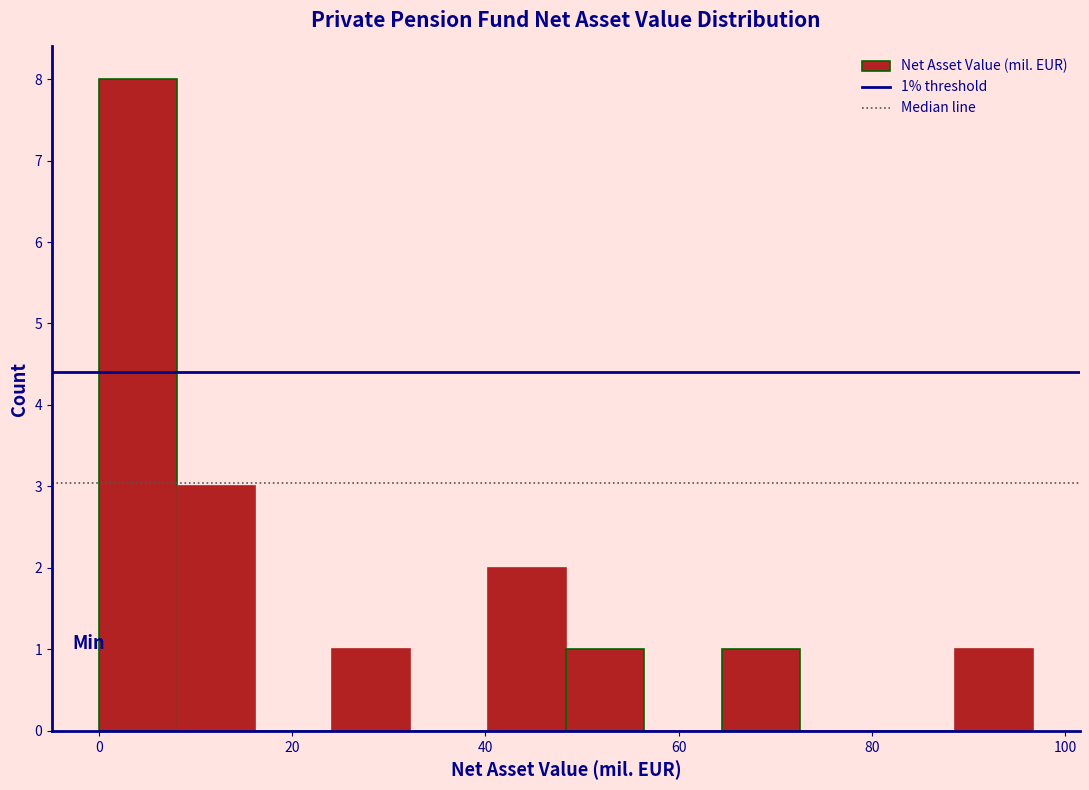

Which range on the x-axis has the tallest bar?

0 to 8